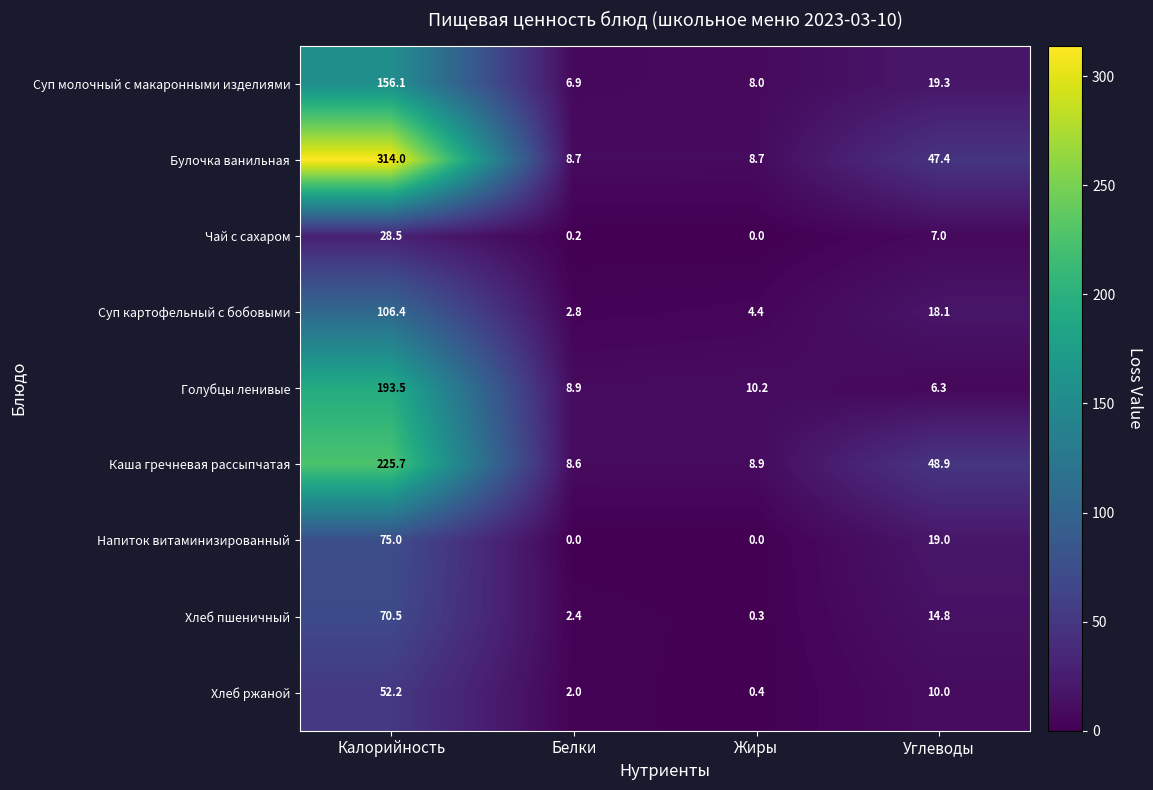

Which series has the widest spread of values?

Булочка ванильная